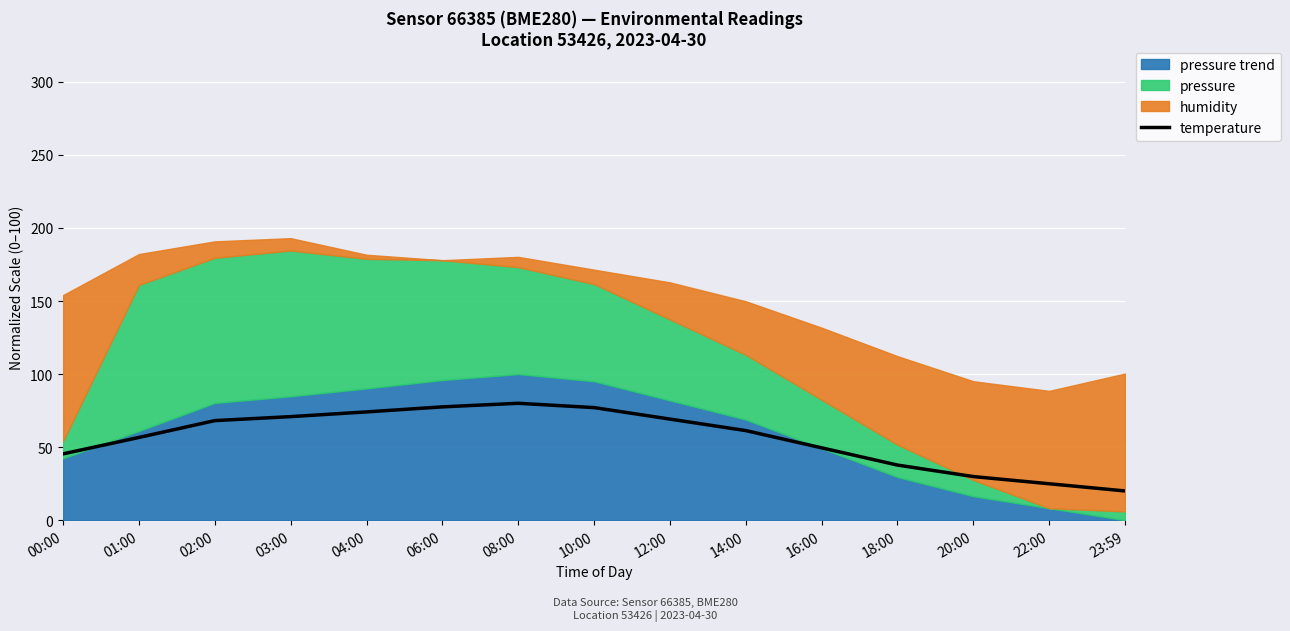

At which label does the data first exceed 61?

02:00